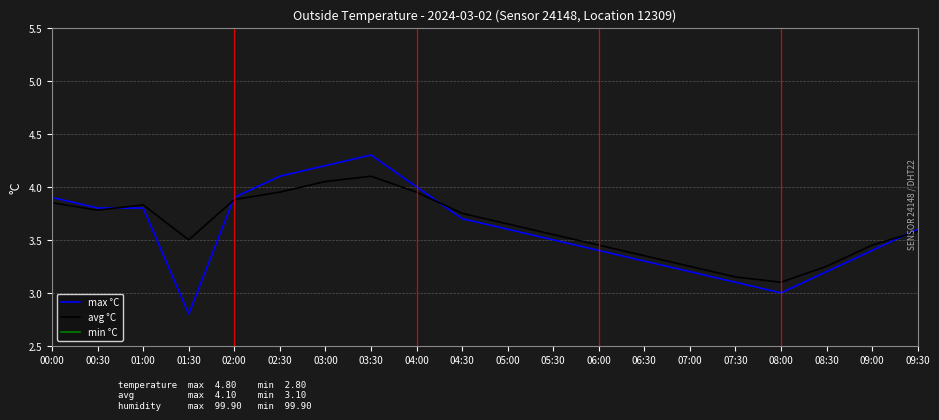

At which label does min °C reach its peak?

00:00